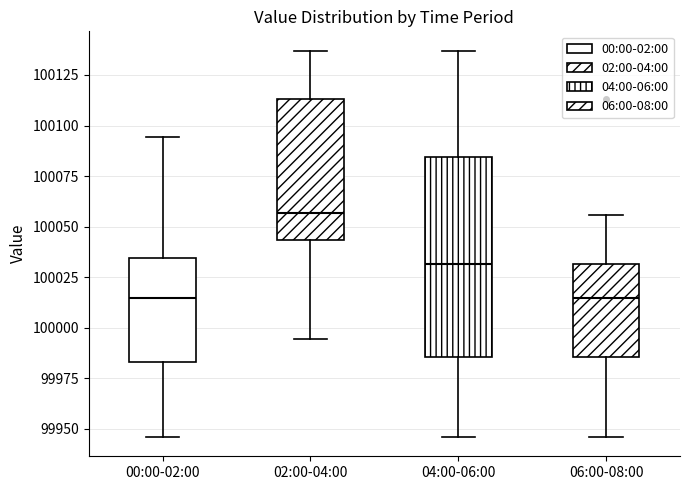

Reading left to right, read every box against the y-axis: the position of its median line, the range the box covers, and the ends of its whiskers. The values are not printed on the chart, so give them approximately, as read against the axis.

00:00-02:00: median 100015, box 99985 to 100035, whiskers 99945 to 100095
02:00-04:00: median 100055, box 100045 to 100115, whiskers 99995 to 100135
04:00-06:00: median 100030, box 99985 to 100085, whiskers 99945 to 100135
06:00-08:00: median 100015, box 99985 to 100030, whiskers 99945 to 100055